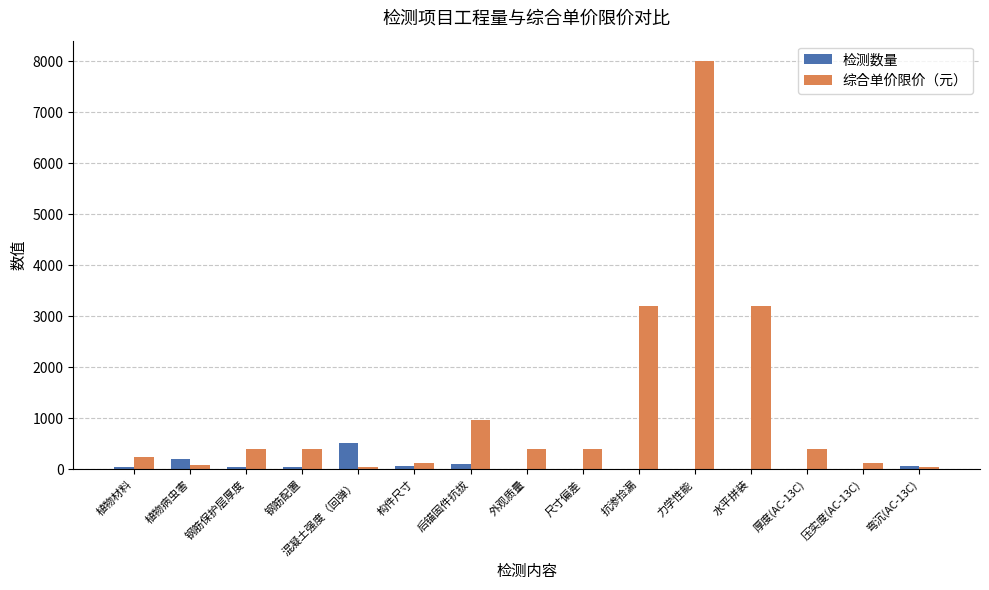

What is the maximum value for 检测数量?

520.0